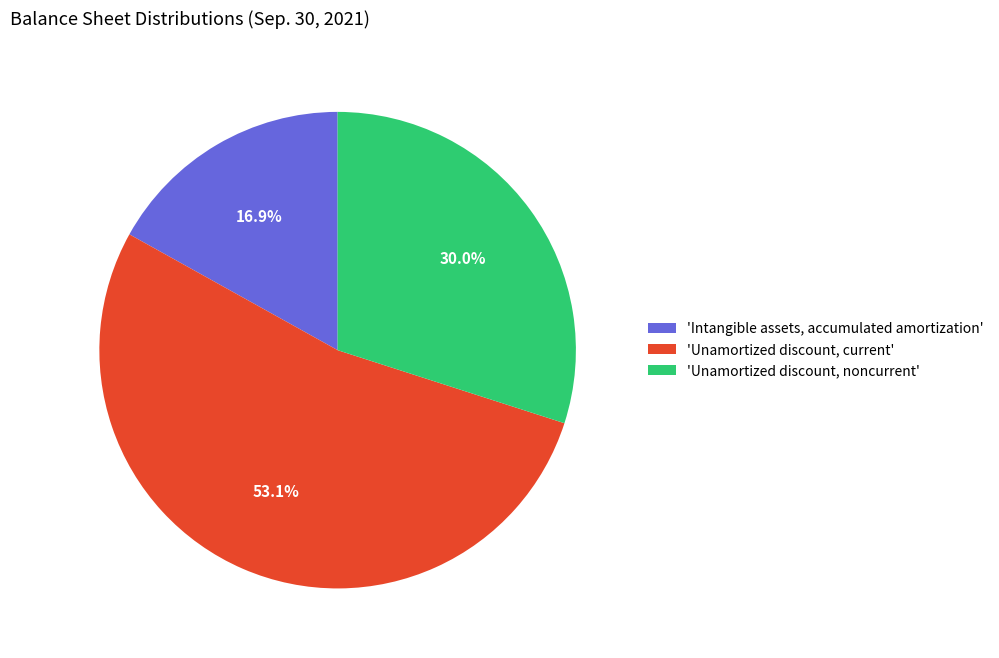

What percentage do 'Unamortized discount, current' and 'Unamortized discount, noncurrent' together represent?

83.1%